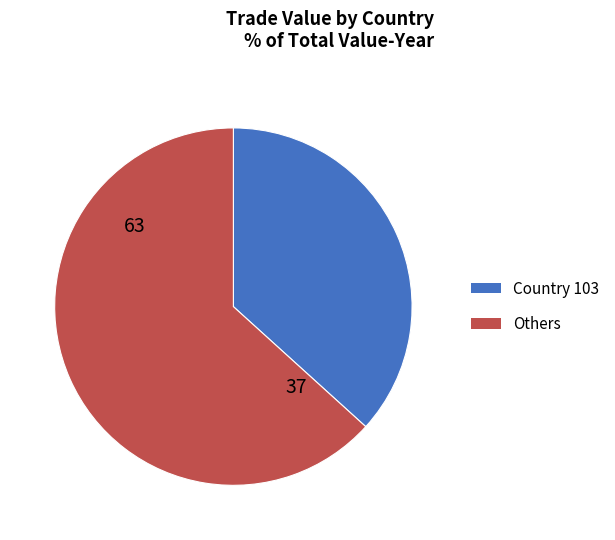

Which has a higher value, Country 103 or Others?

Others